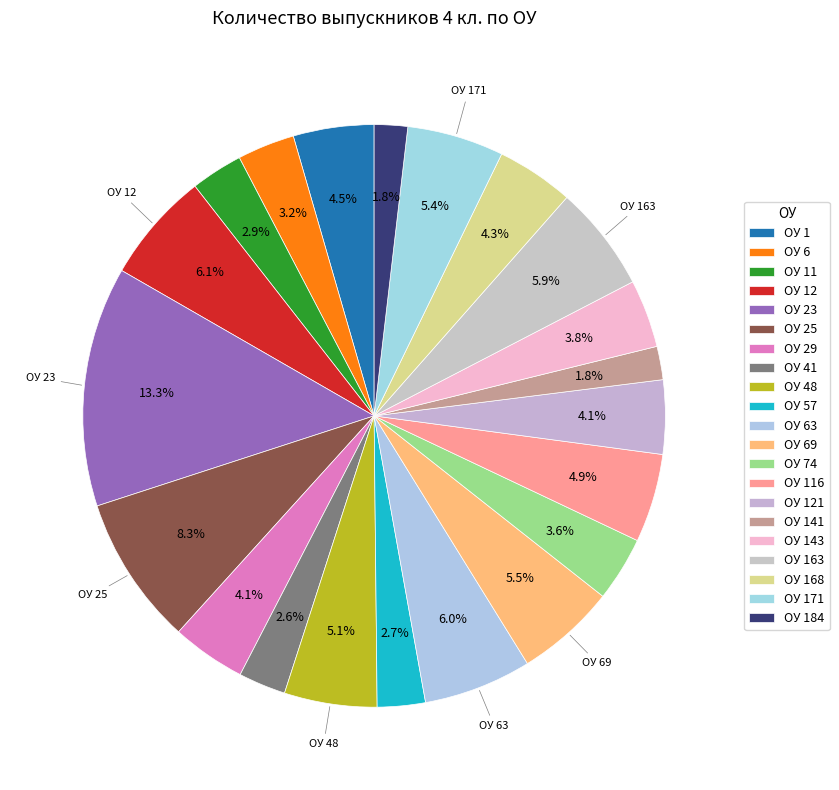

How many segments does this pie chart have?

21